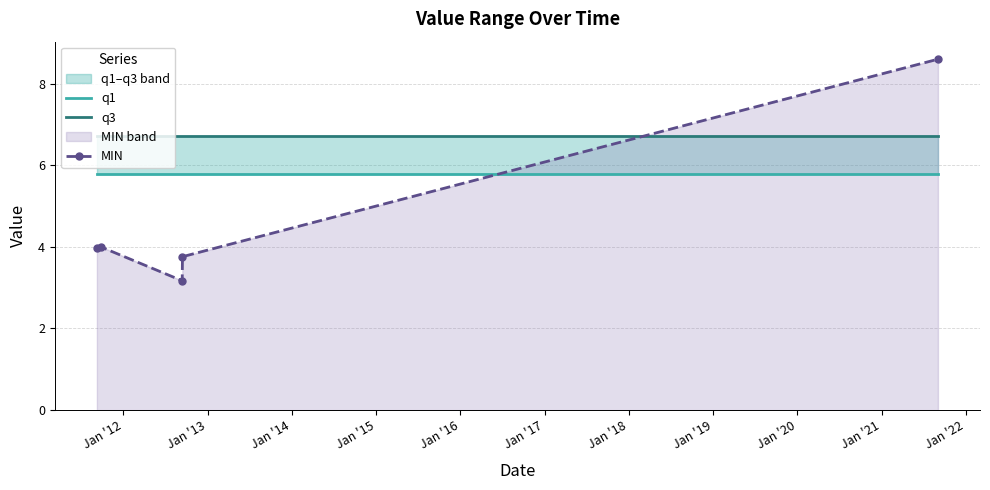

True or false: MIN has more than 0 points higher than both neighbors.

True